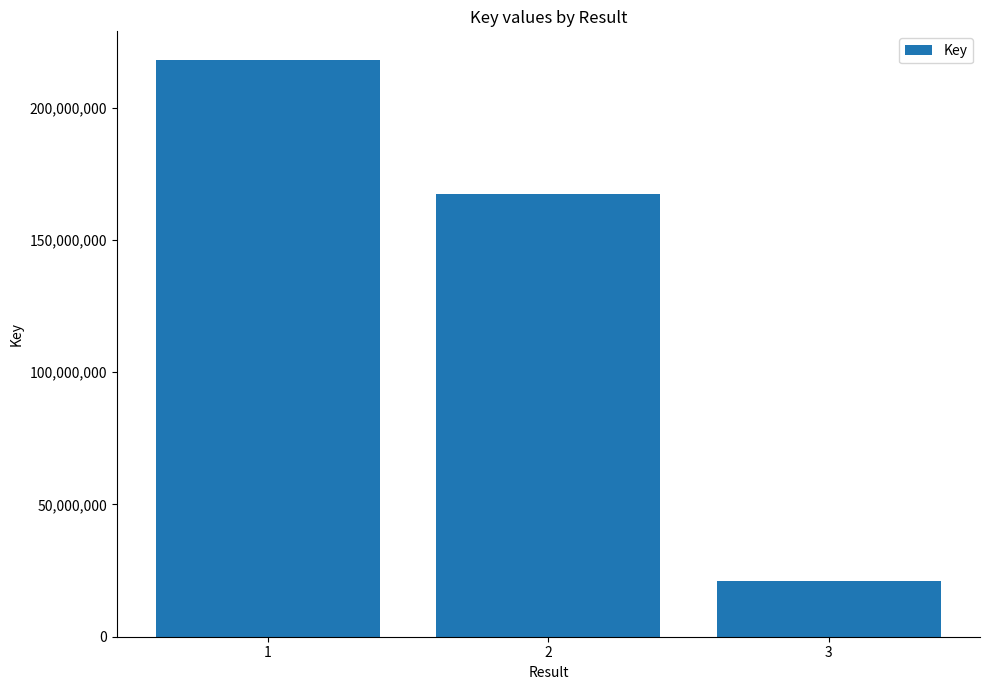

What is the smallest value displayed?

20907511